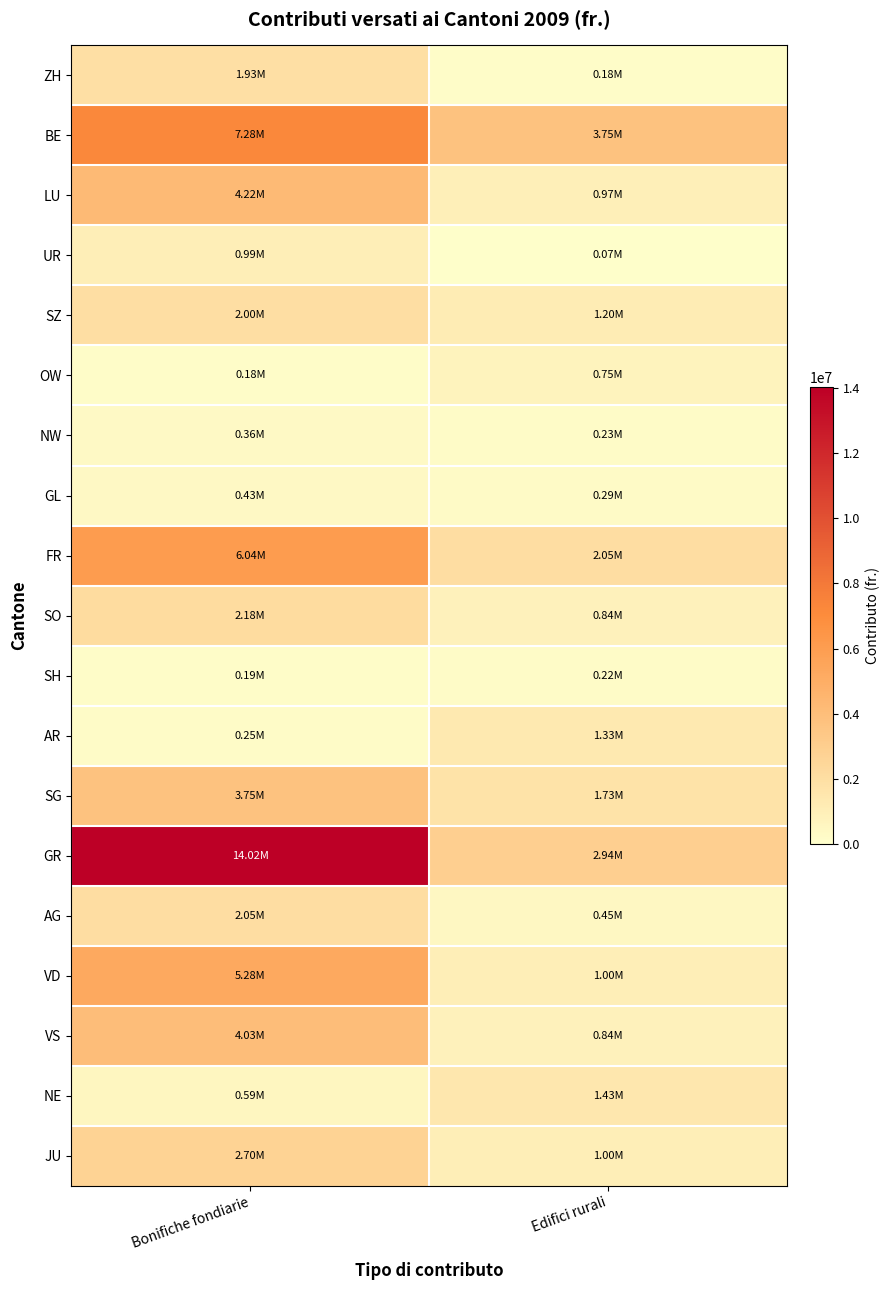

What is the smallest value displayed?

75000